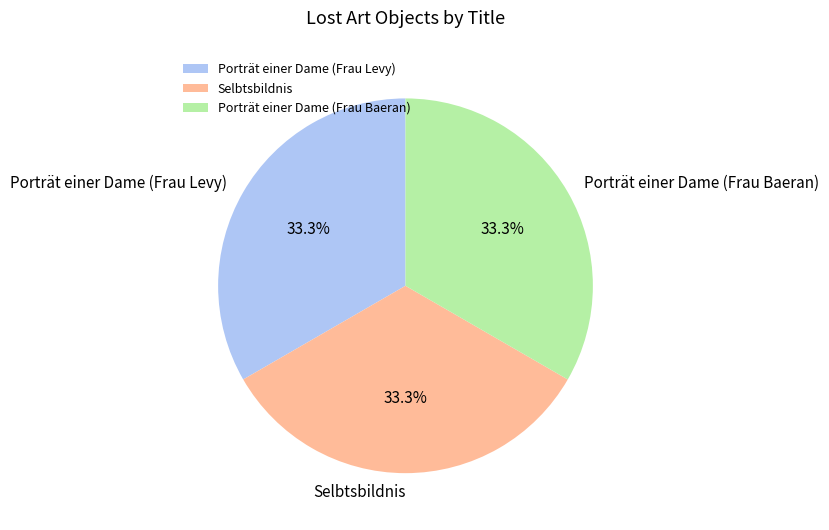

To the nearest percent, what is the combined percentage of Porträt einer Dame (Frau Baeran) and Porträt einer Dame (Frau Levy)?

67%